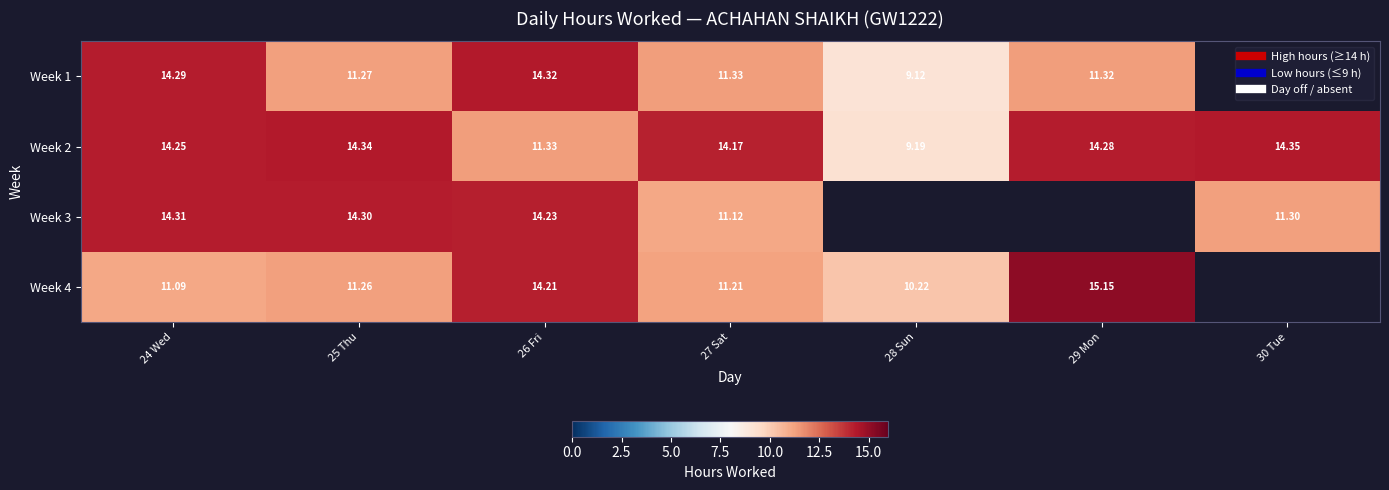

Which category has the highest value across all series?

29 Mon